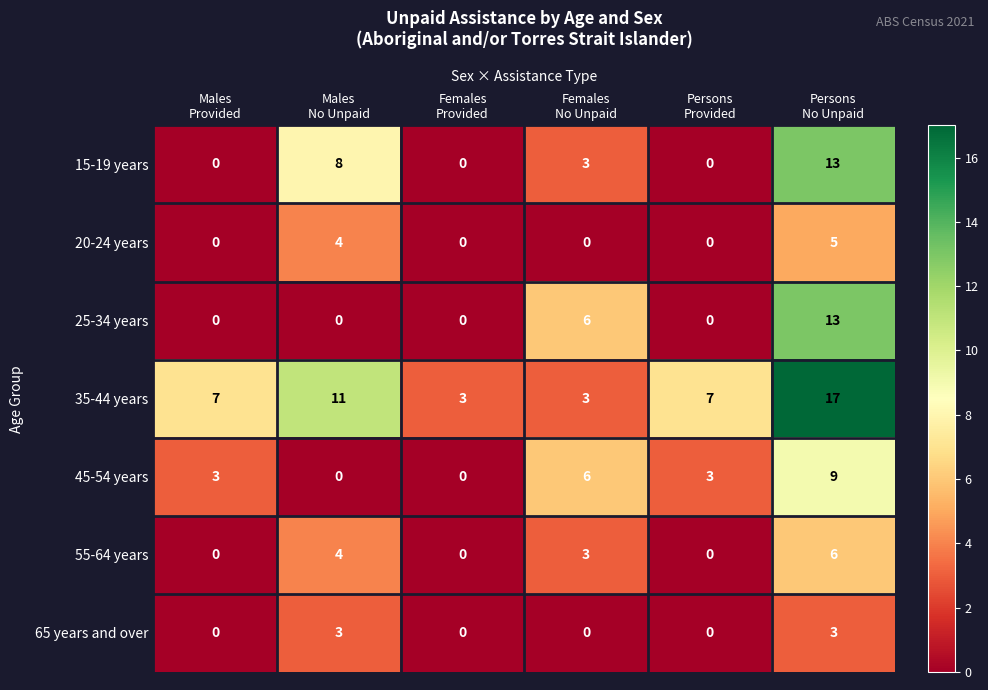

How many 55-64 years values are between 0 and 4?

5